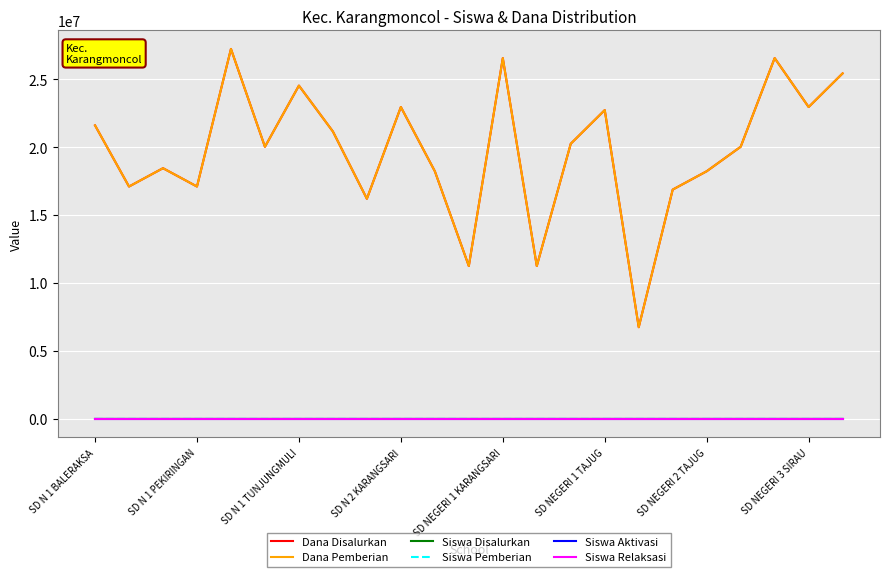

Is this an area chart (filled region under the line)?

No